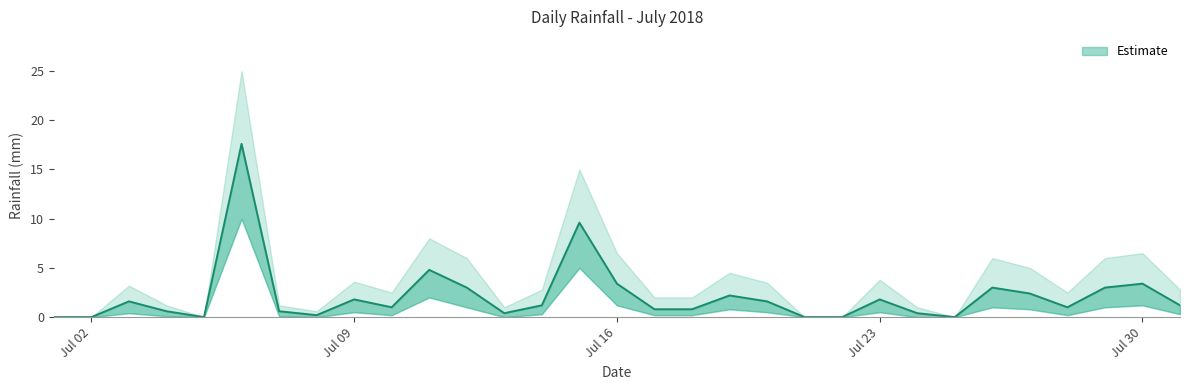

What is the spread (max minus min) of values at 2018-07-10?

2.3